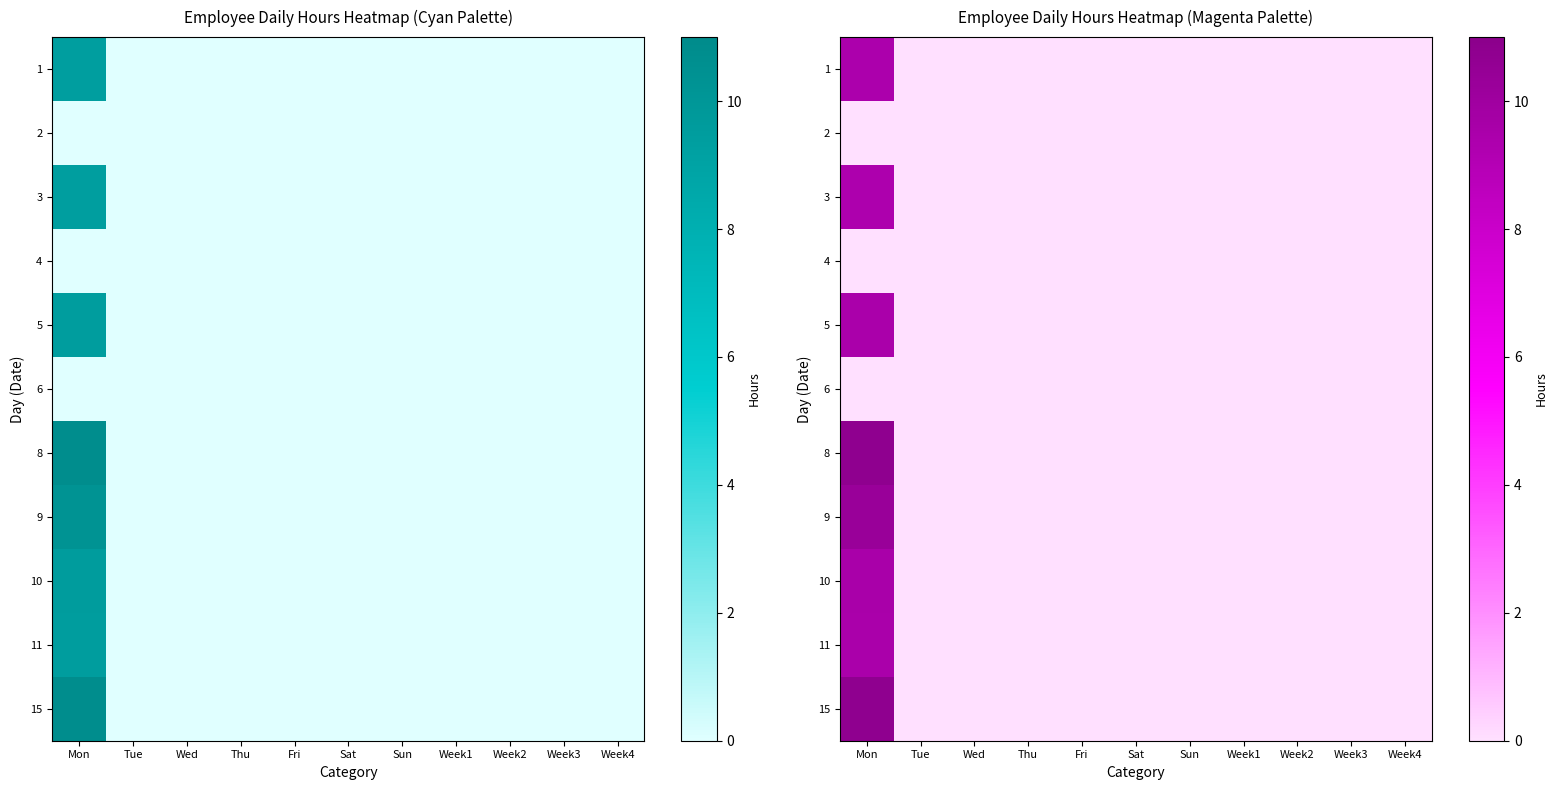

The value of 11 at Week1 is -5.8. True or false?

False